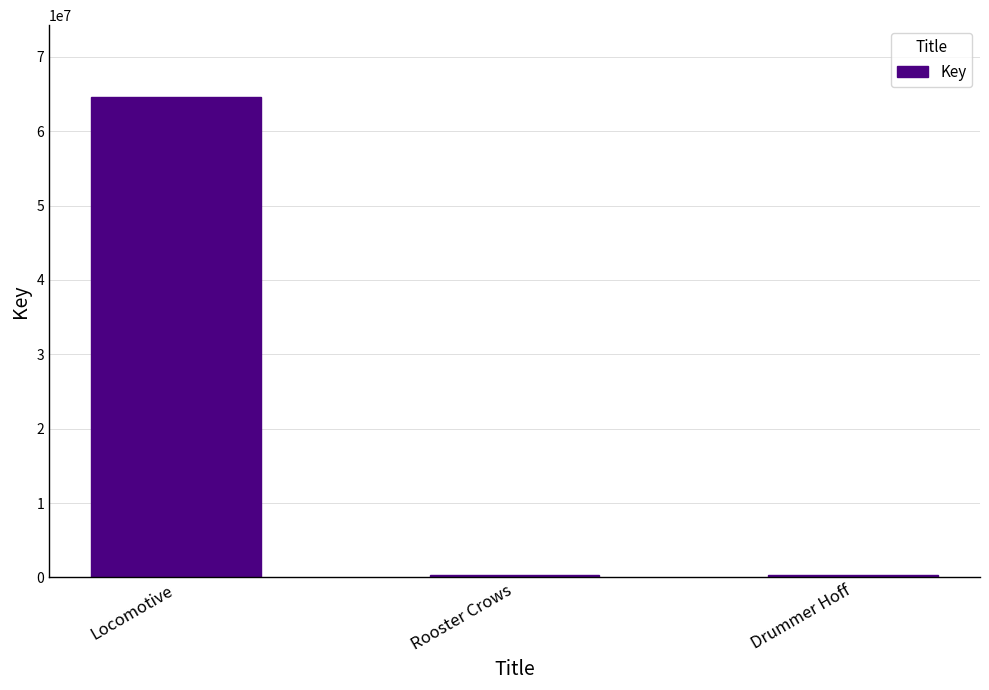

How many bars are there in total?

3